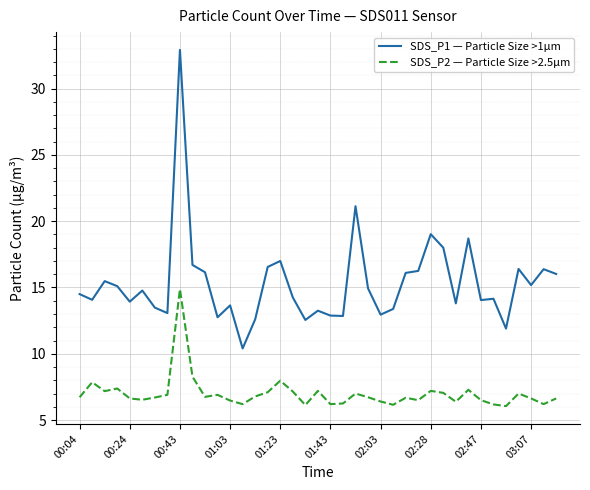

What is the difference between the maximum and minimum values in the SDS_P2 — Particle Size >2.5µm series?

8.8